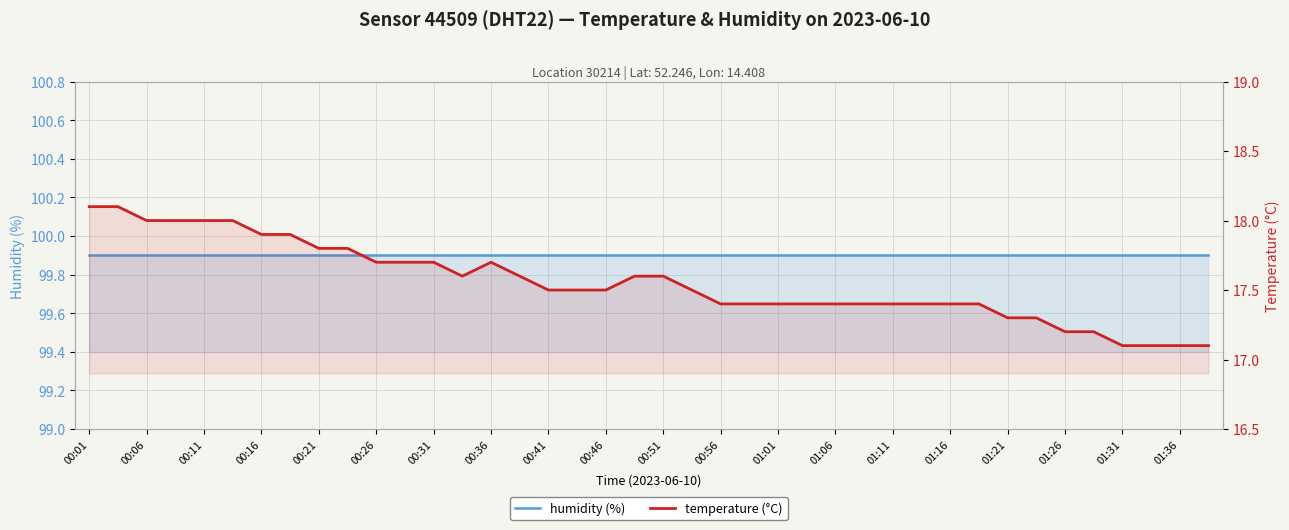

Rank the series by their average value, from lowest to highest.

temperature, humidity